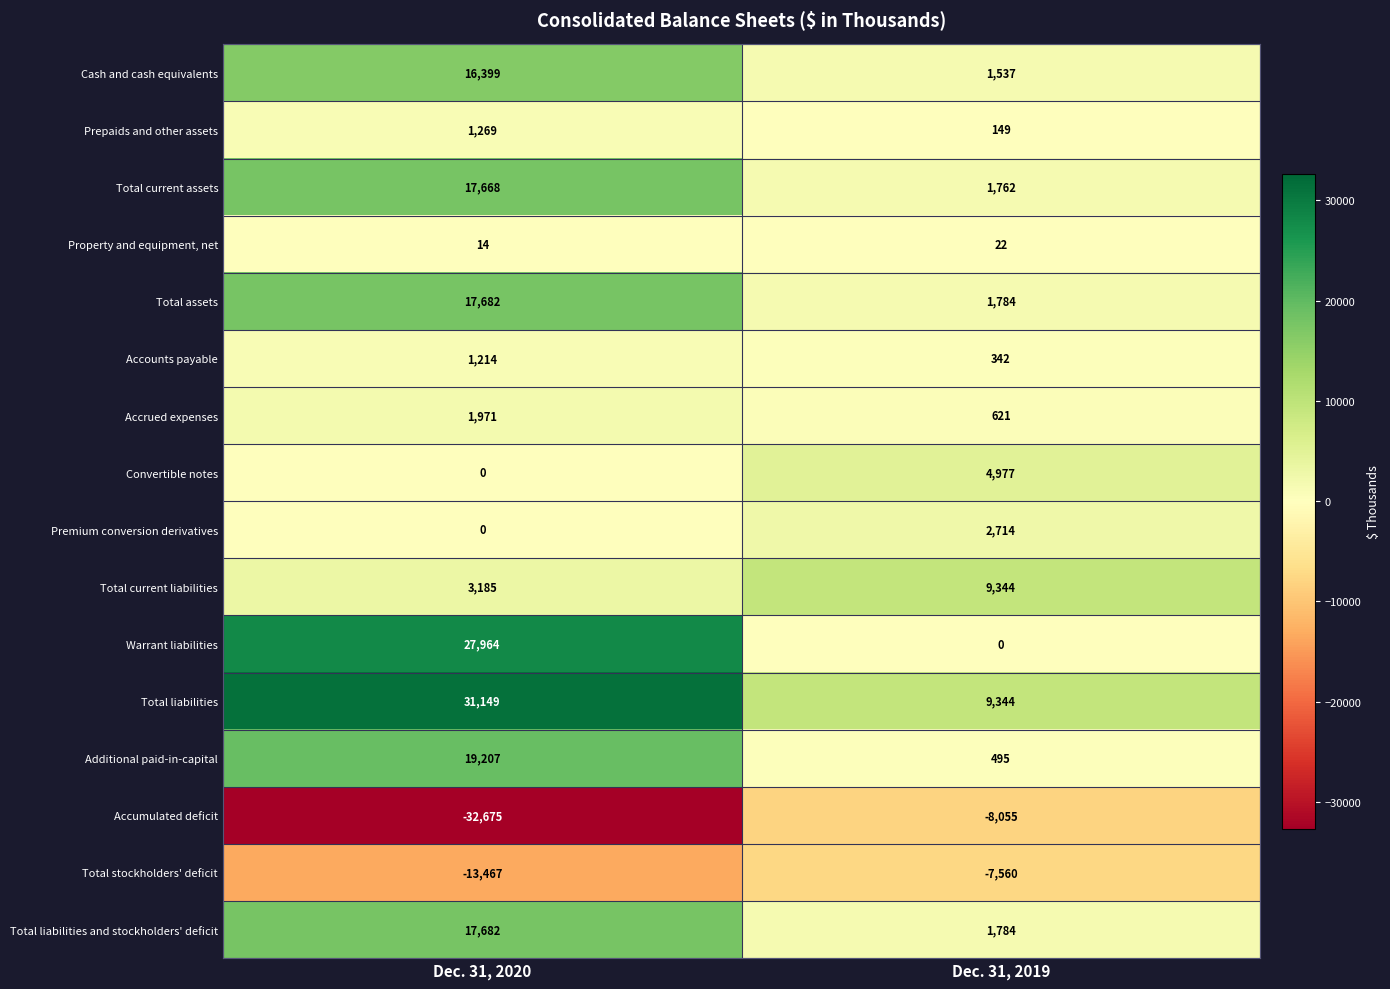

The value of Total stockholders' deficit at Dec. 31, 2019 is -7560. True or false?

True